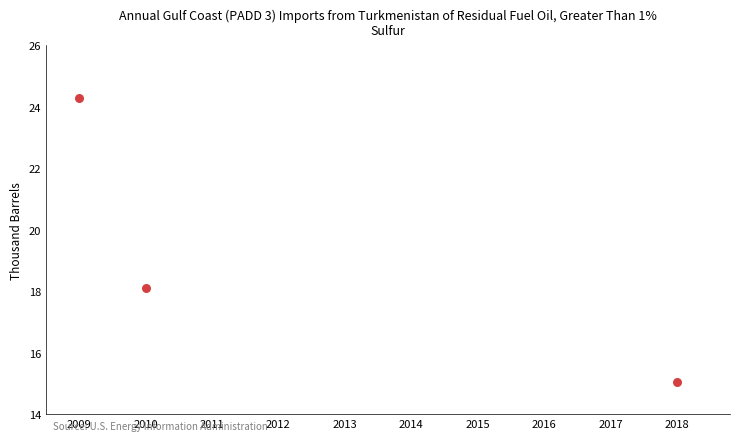

What is the range of X values (max minus min)?

9.0